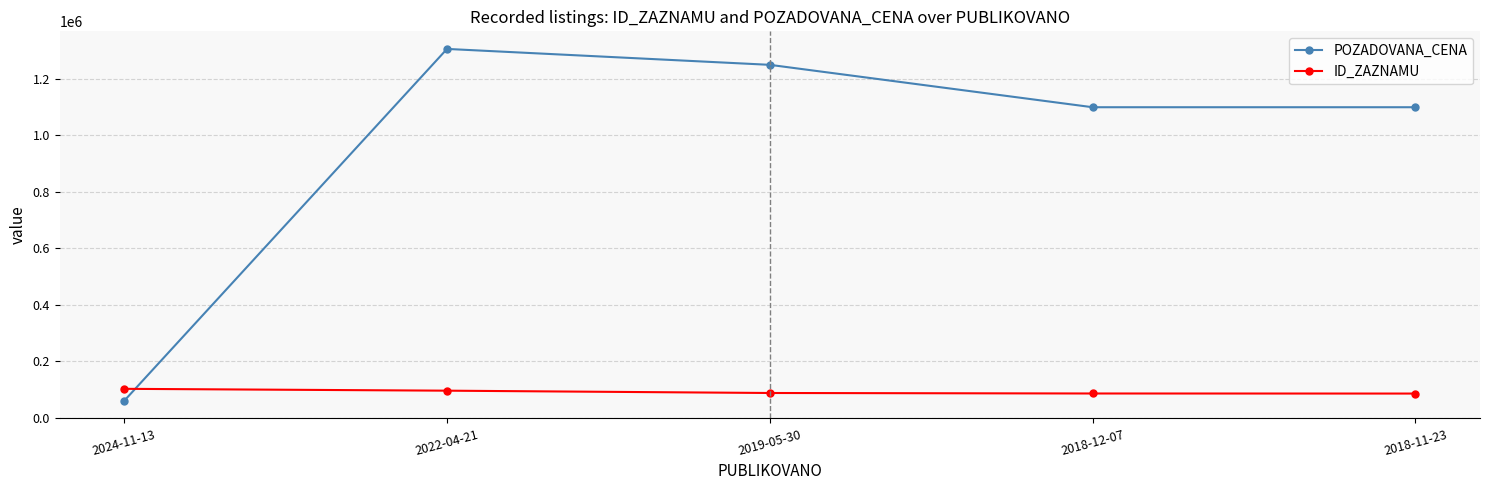

At how many categories does at least one series exceed 1185385?

2